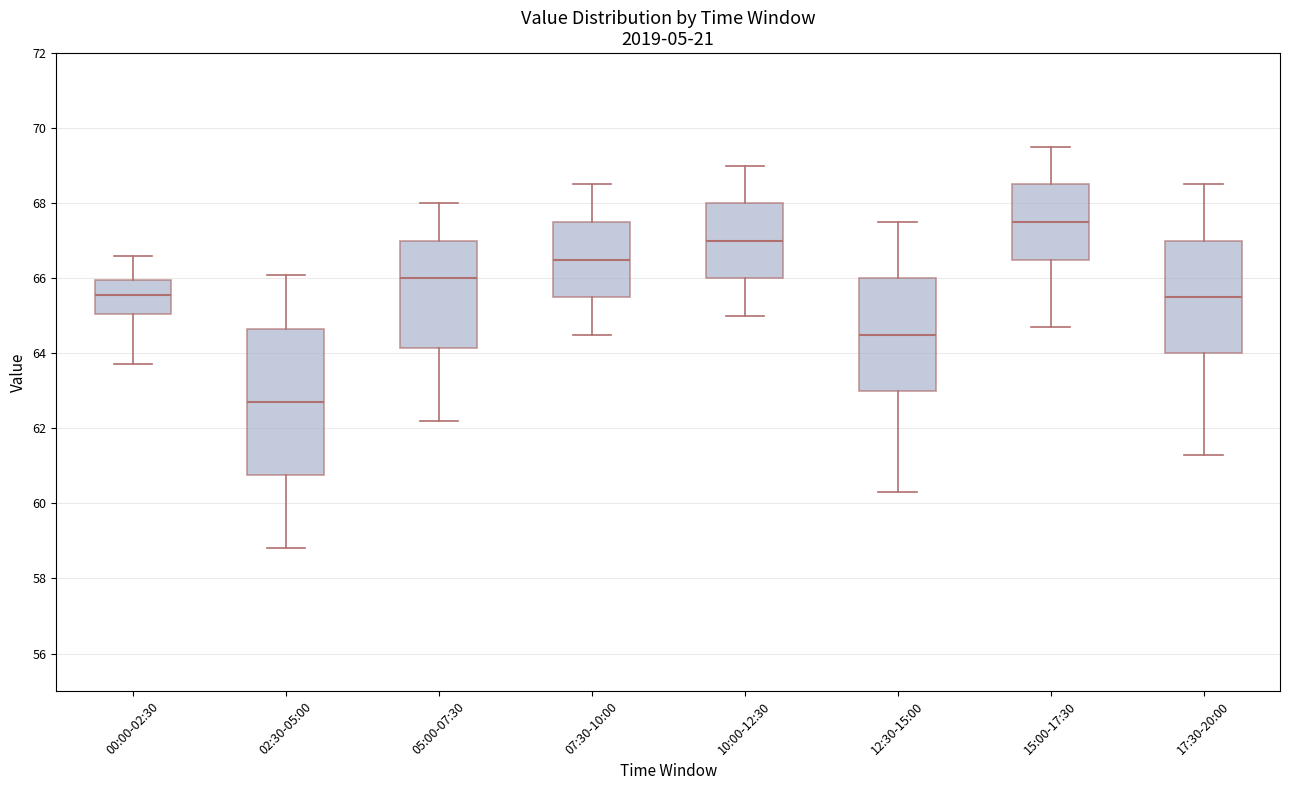

Where is the upper edge of the box for 15:00-17:30 on the y-axis? The values are not printed on the chart, so give them approximately, as read against the axis.

68.6